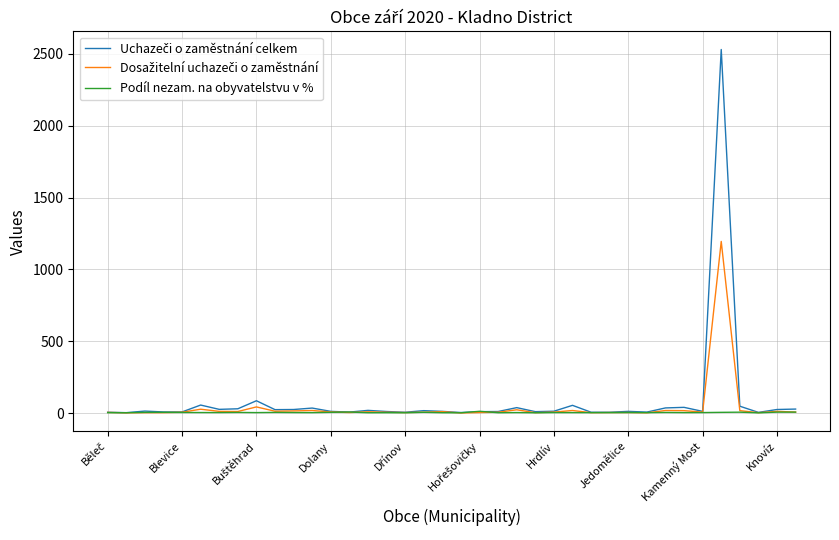

How many lines are shown in the chart?

3